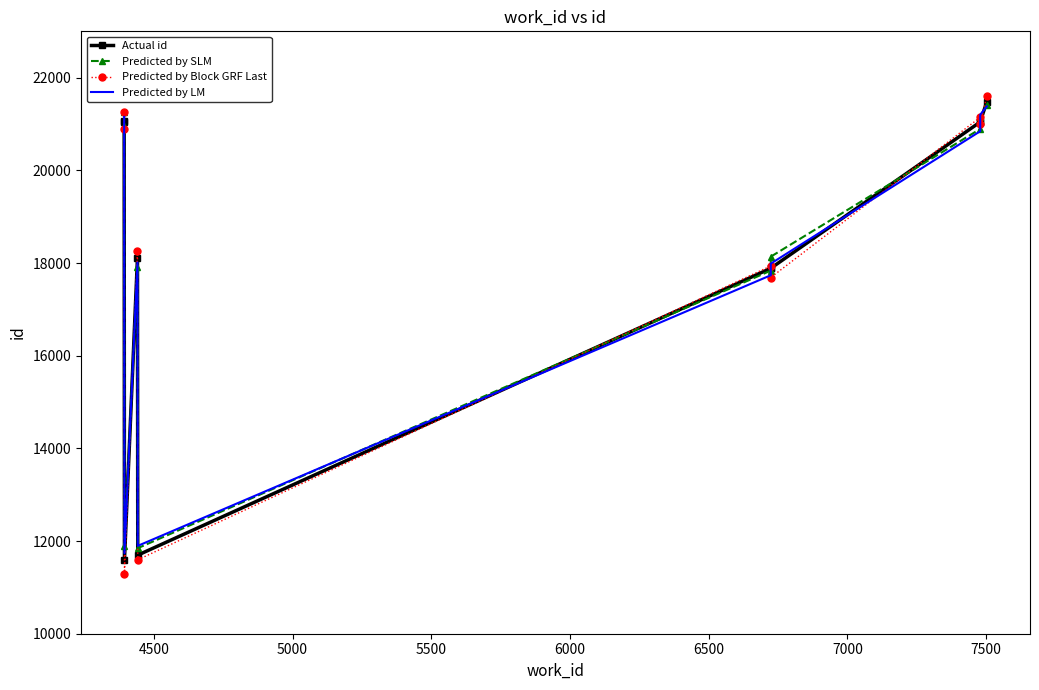

Is the value of Predicted by Block GRF Last at 4500 greater than the value of Predicted by SLM at 9?

No